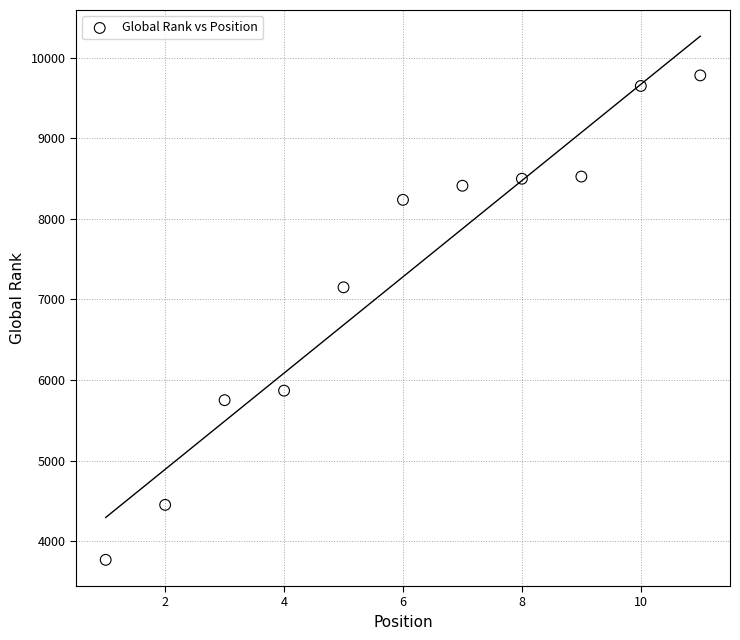

What Y value in the scatter plot is closest to 6774?

7150